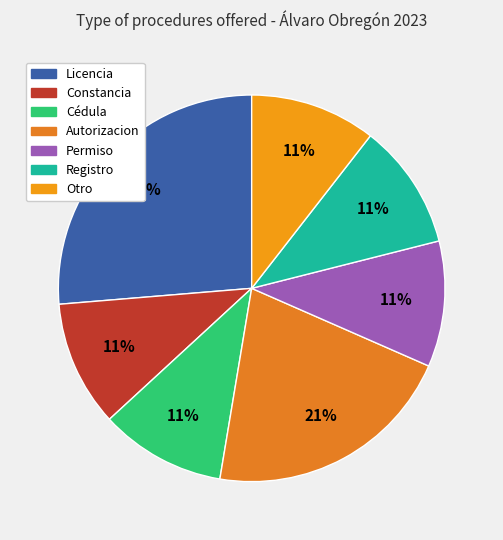

Which has a higher value, Permiso or Constancia?

Permiso